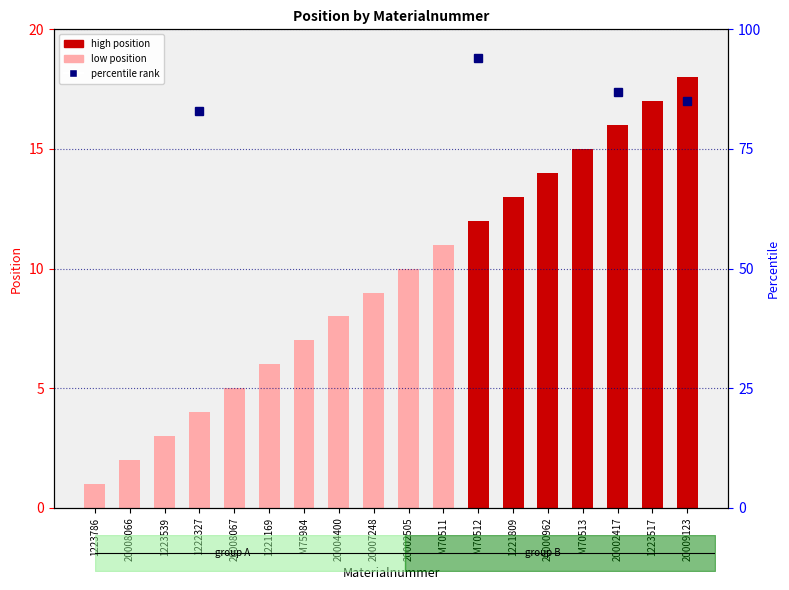

The chart shows a value of 2 at 20008067. True or false?

False